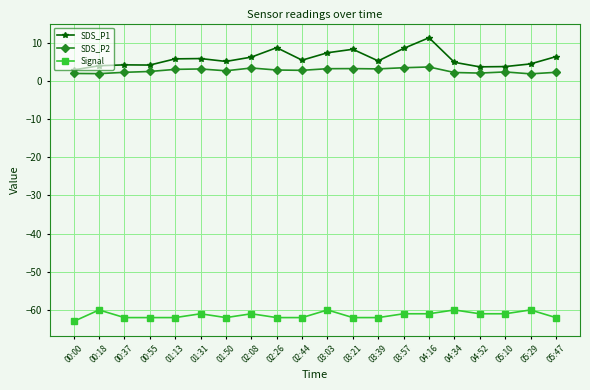

Which category has the highest value across all series?

04:16